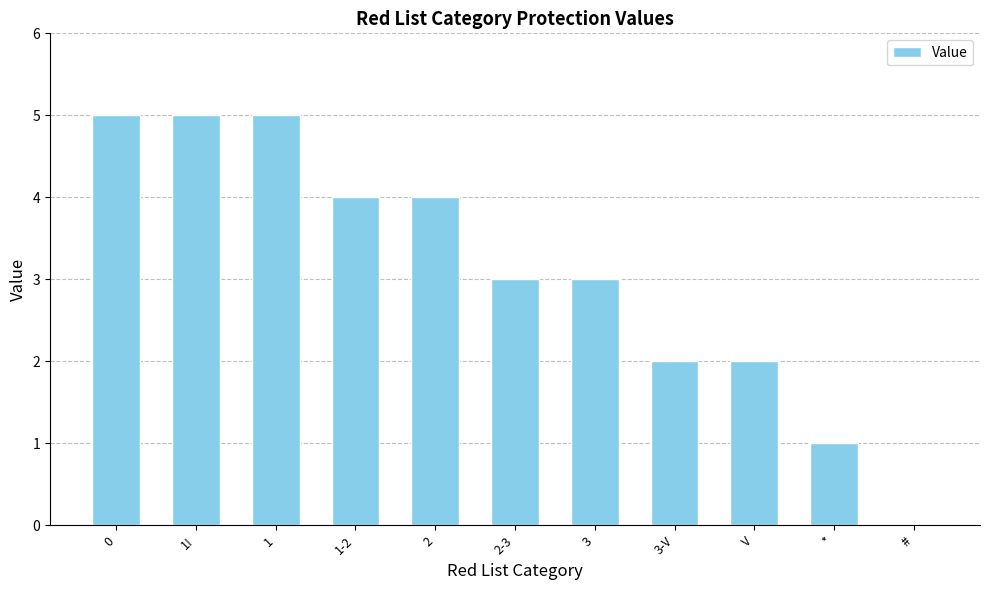

Reading left to right, list all the values displayed in this chart.

5	5	5	4	4	3	3	2	2	1	0